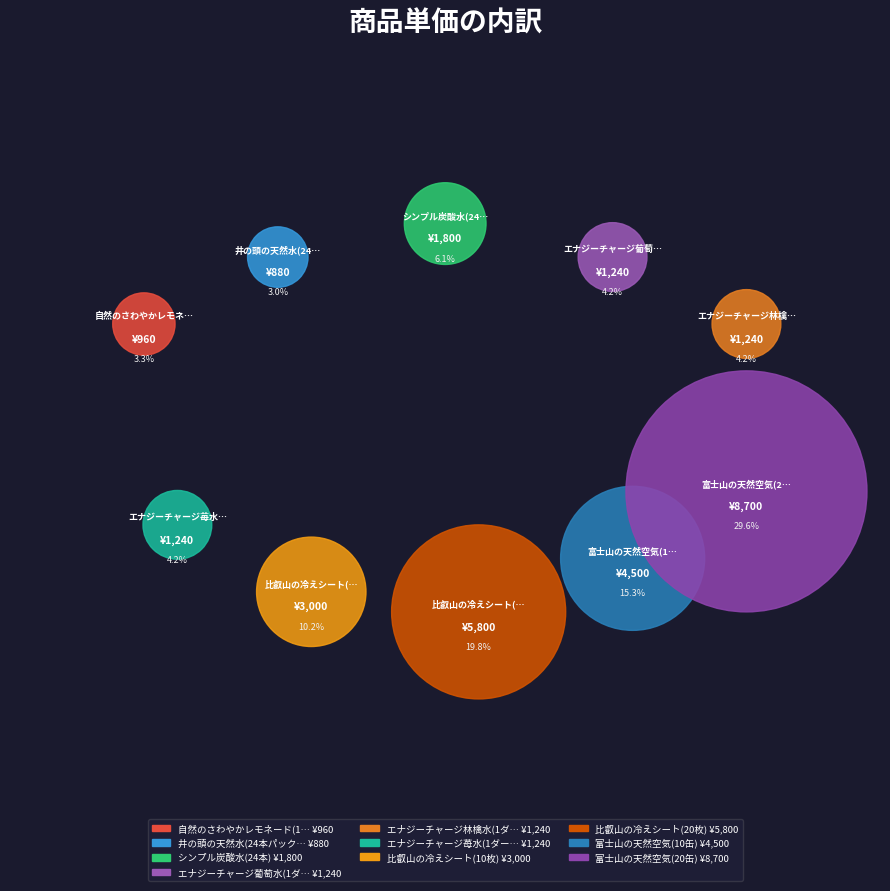

To the nearest percent, what portion does 比叡山の冷えシート(20枚) represent?

20%